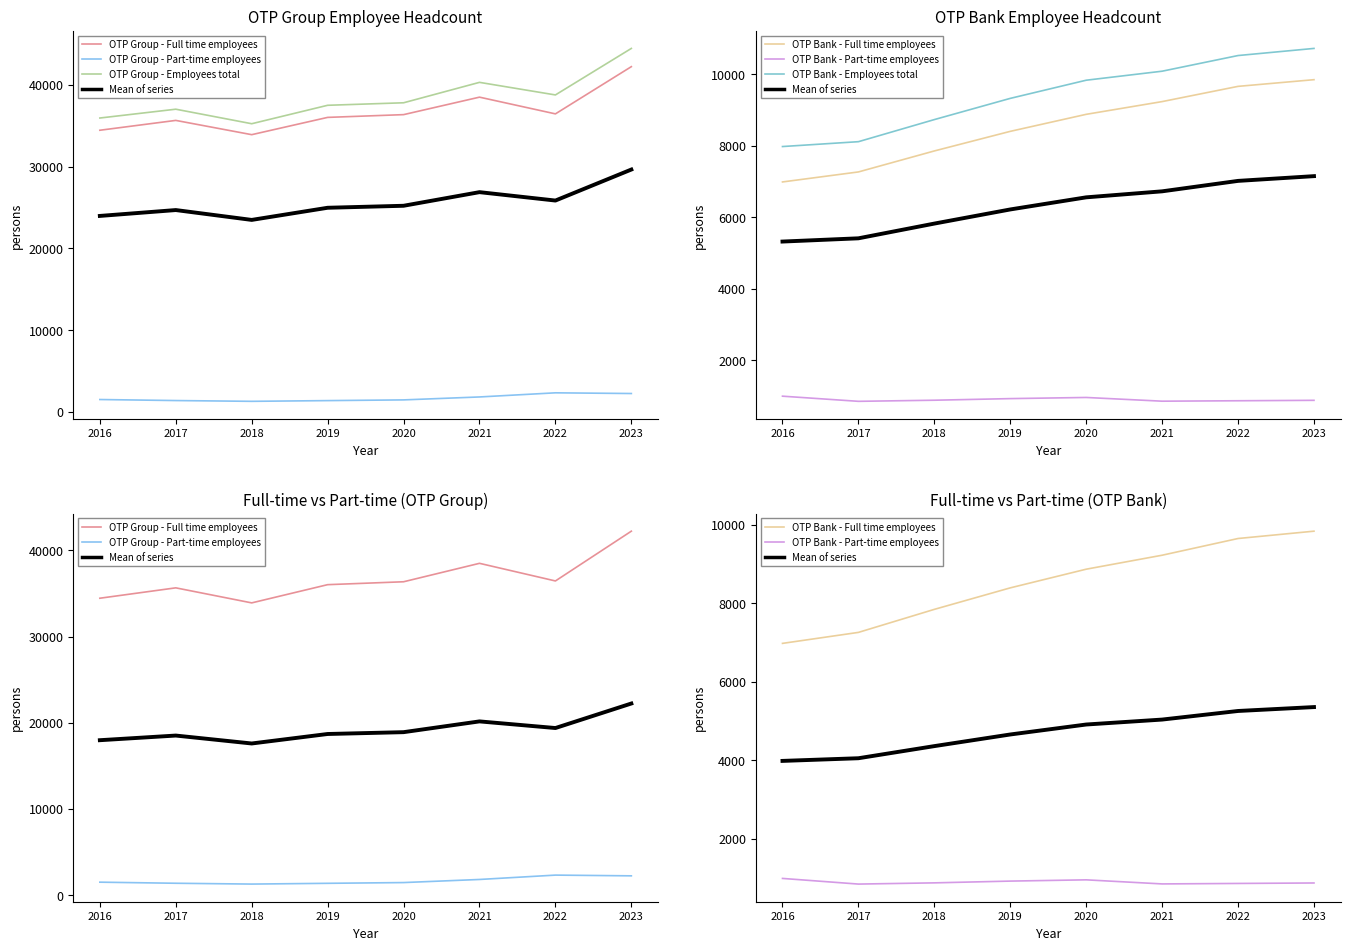

At which label is OTP Group - Employees total closest to 39860?

2021